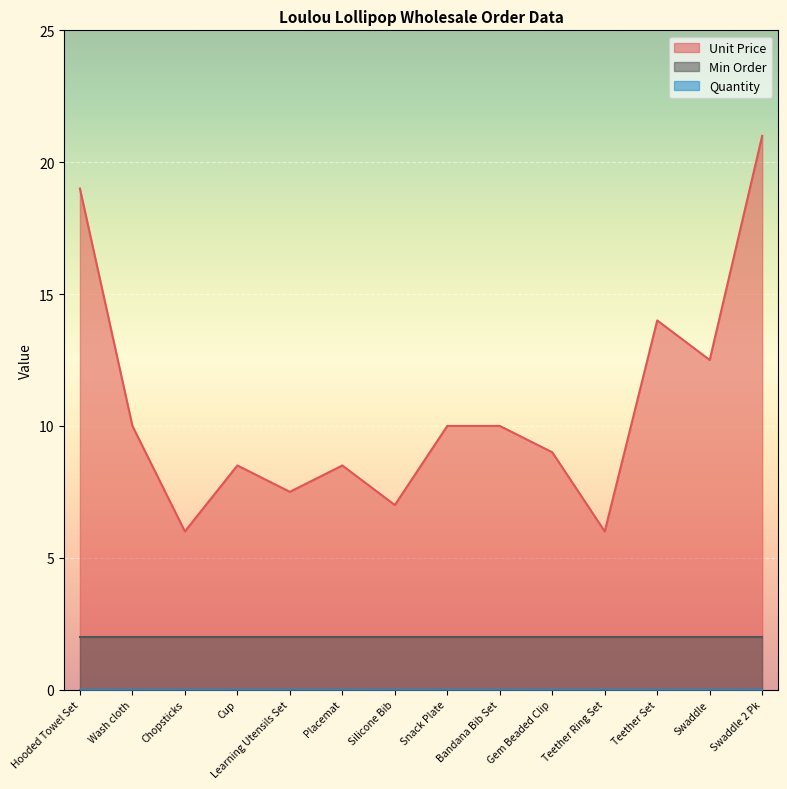

How many data points in Unit Price are less than 10?

7